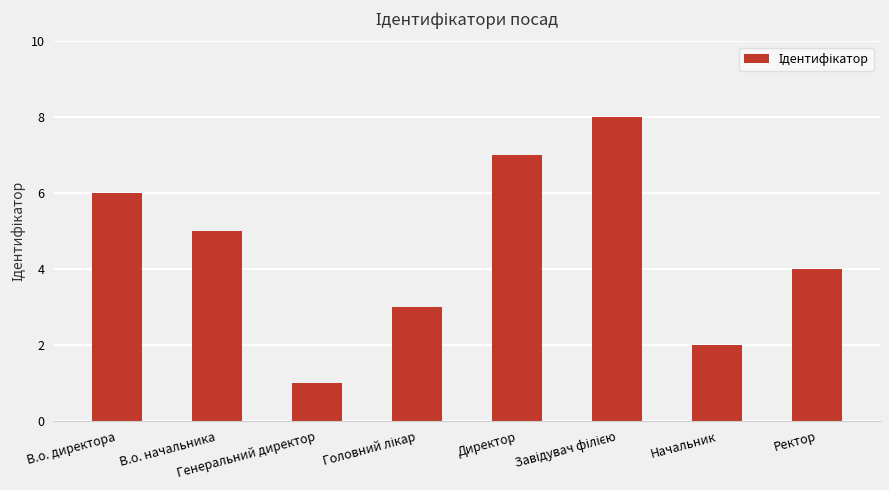

What is the maximum value shown in the chart?

8